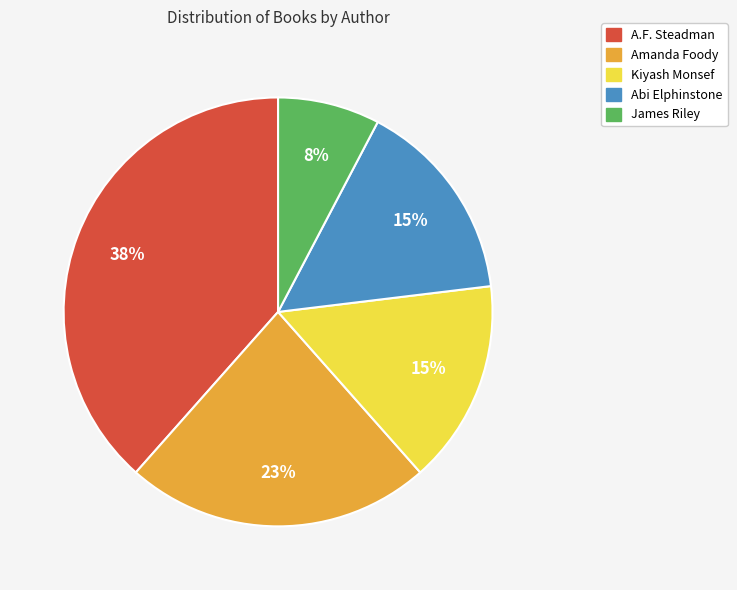

To the nearest percent, what is the average slice percentage?

20%